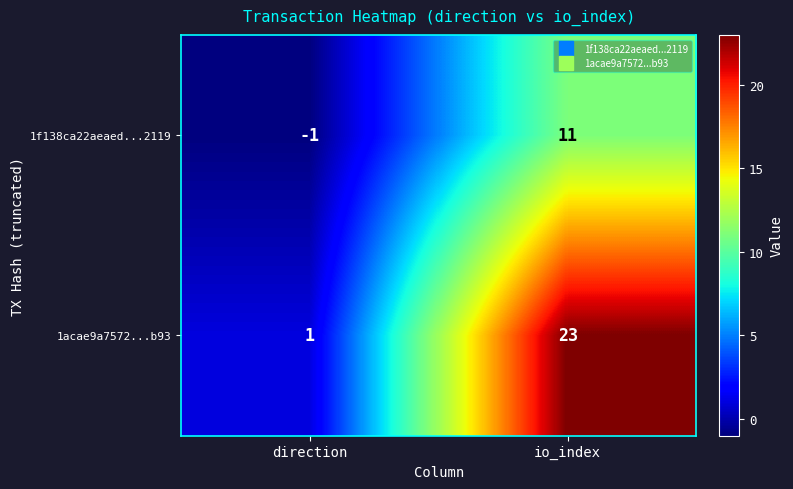

At how many categories does at least one series exceed 22?

1